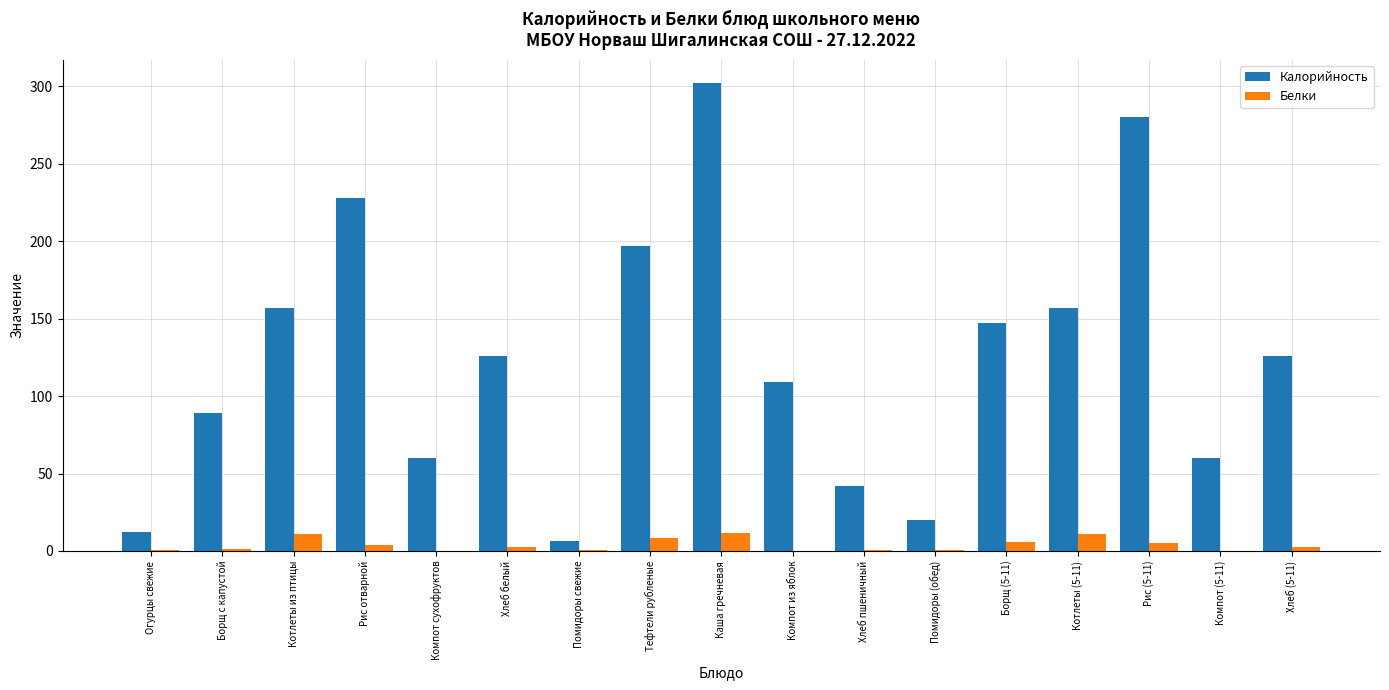

Does the chart contain stacked bars?

No